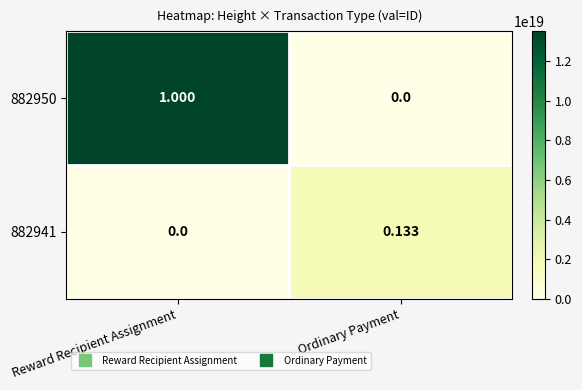

How many series are shown in this chart?

2